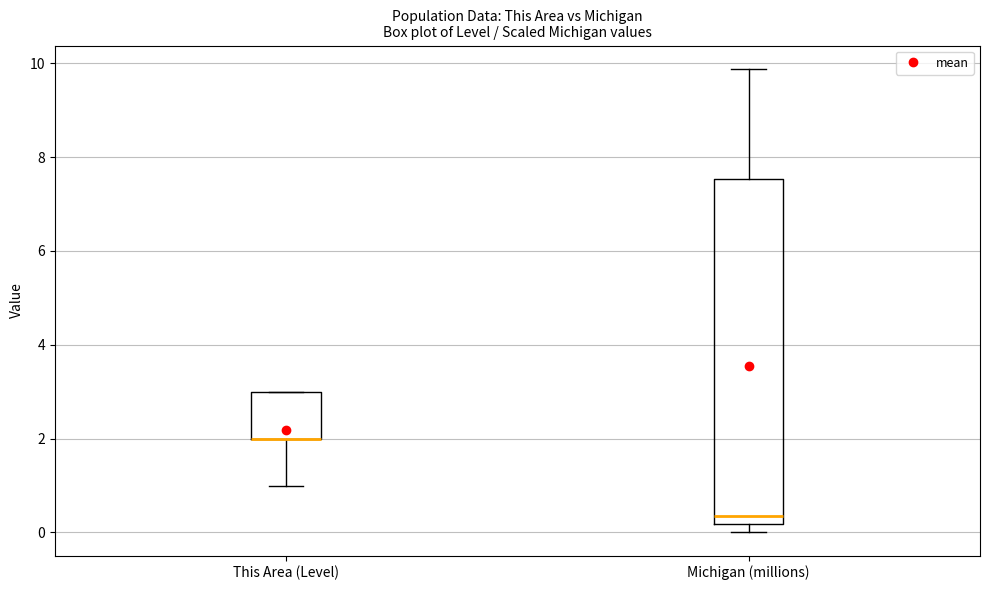

Reading left to right, transcribe this box plot: for each box, give where its median line is, the range the box spans, and where its two whiskers end, as read against the y-axis. The values are not printed on the chart, so give them approximately, as read against the axis.

This Area (Level): median 2.0 (drawn on the box's lower edge), box 2.0 to 3.0, whiskers 1.0 to 3.0
Michigan (millions): median 0.4, box 0.2 to 7.6, whiskers 0.0 to 9.8